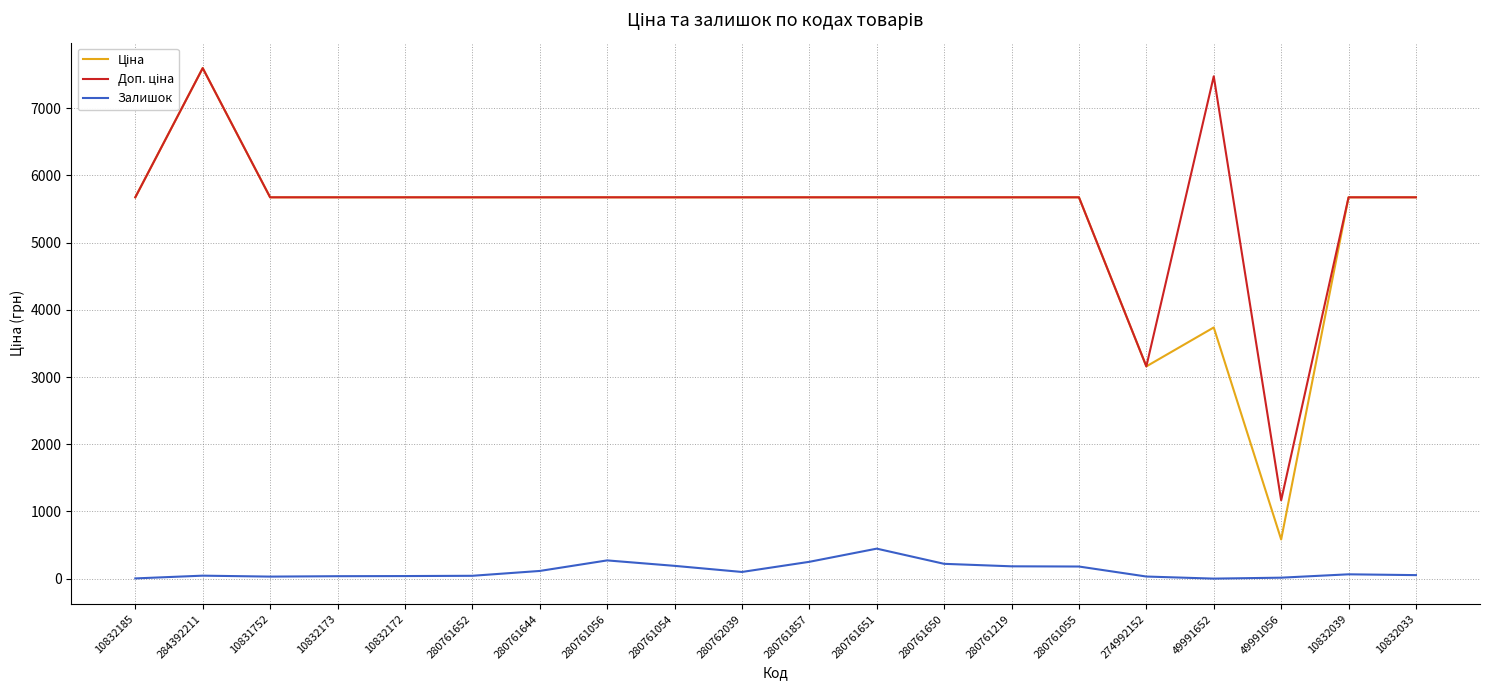

At which category is the sum across all series the highest?

284392211